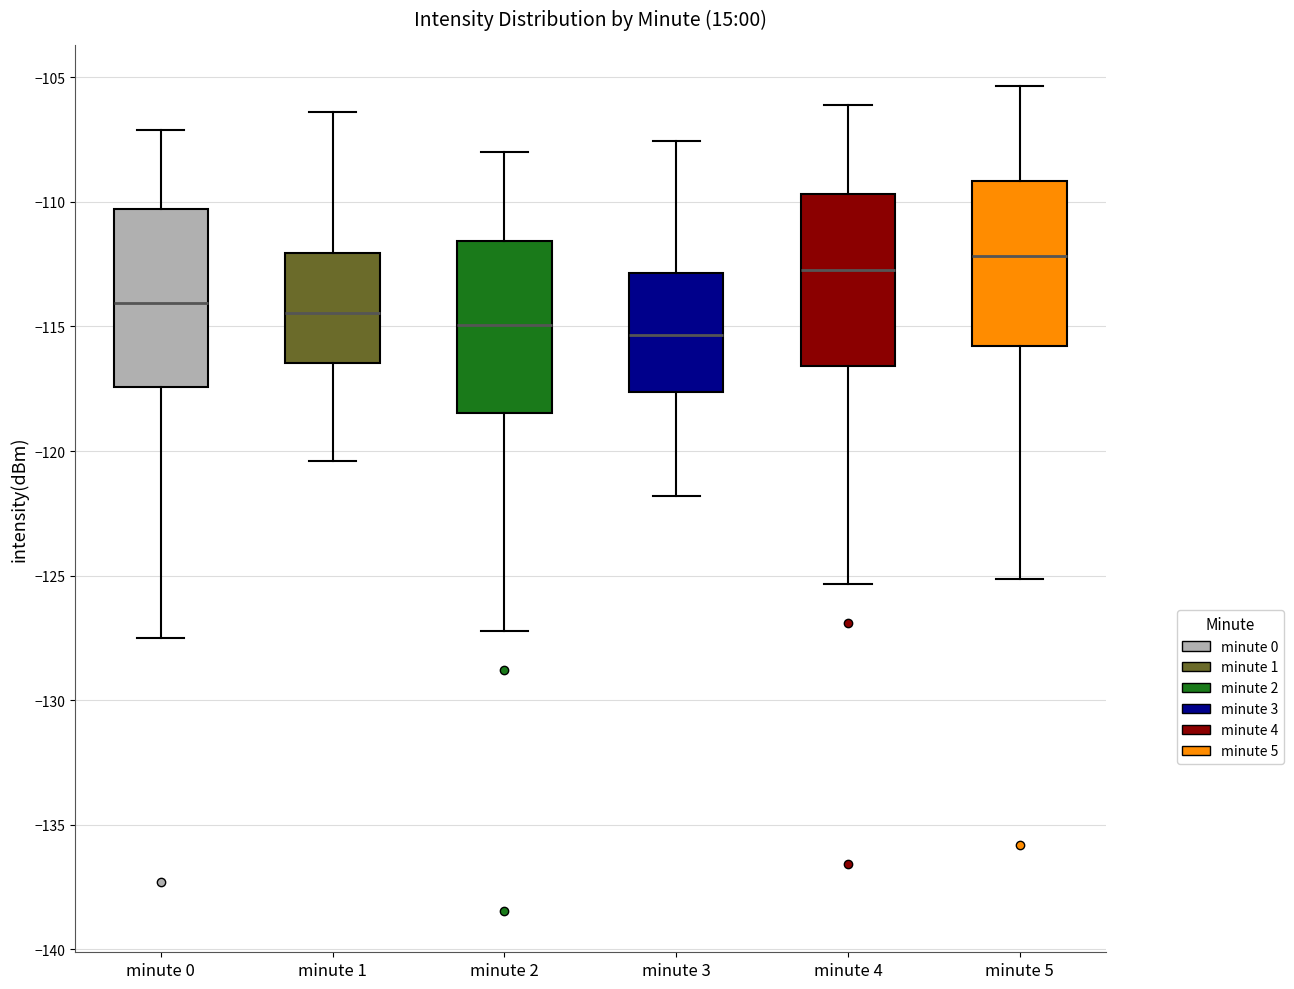

Which box has the highest median line?

minute 5